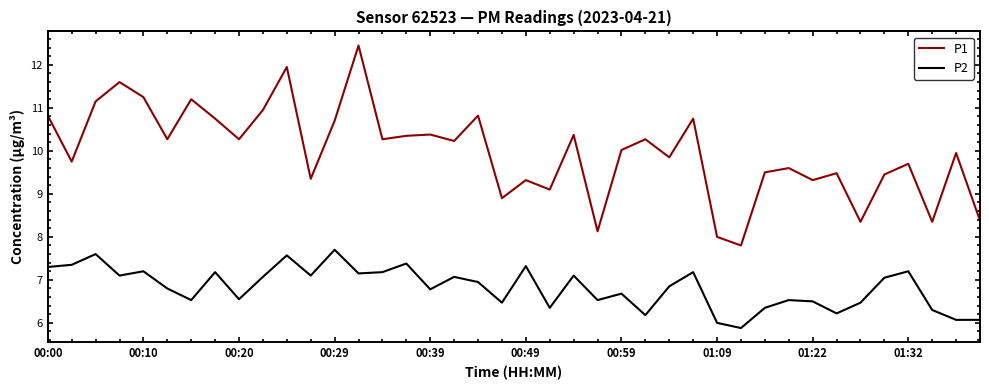

What is the minimum value shown in the chart?

5.9